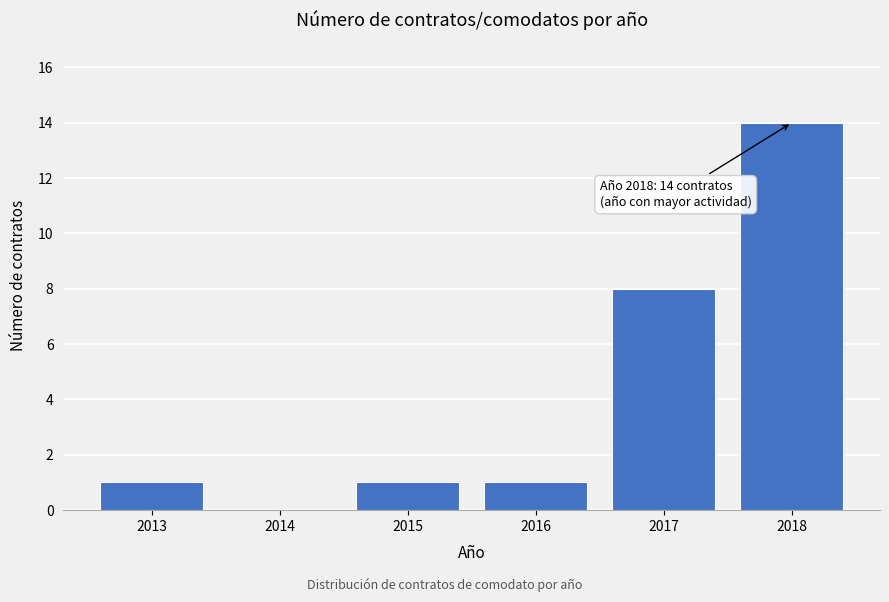

Reading left to right, extract all data points from this chart.

2013=1	2014=0	2015=1	2016=1	2017=8	2018=14